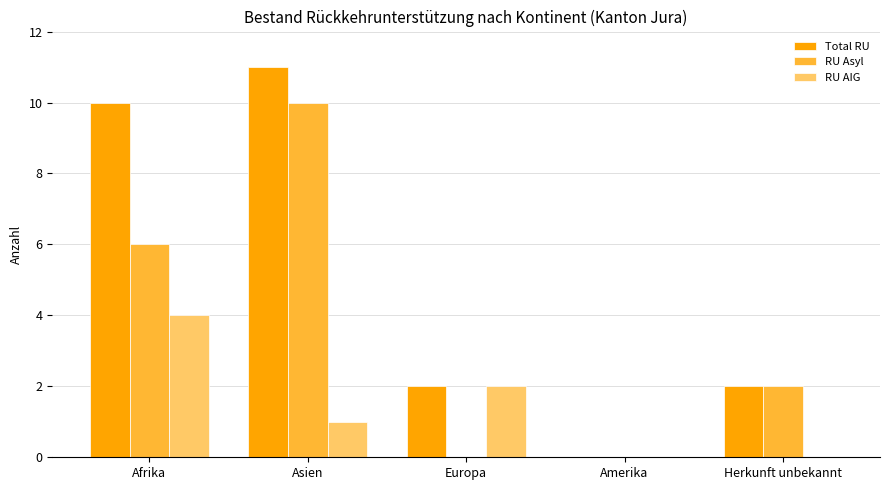

What is the maximum value for RU AIG?

4